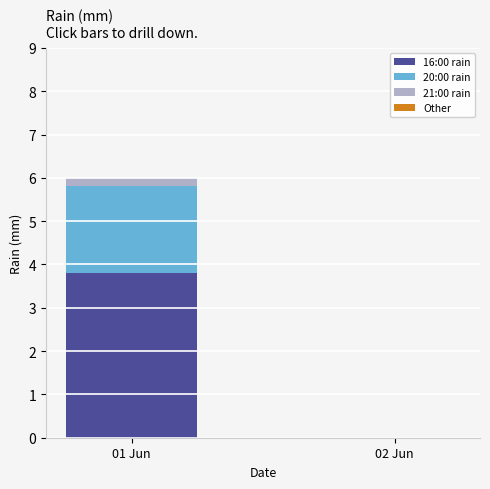

What is the maximum value for 16:00 rain?

3.8